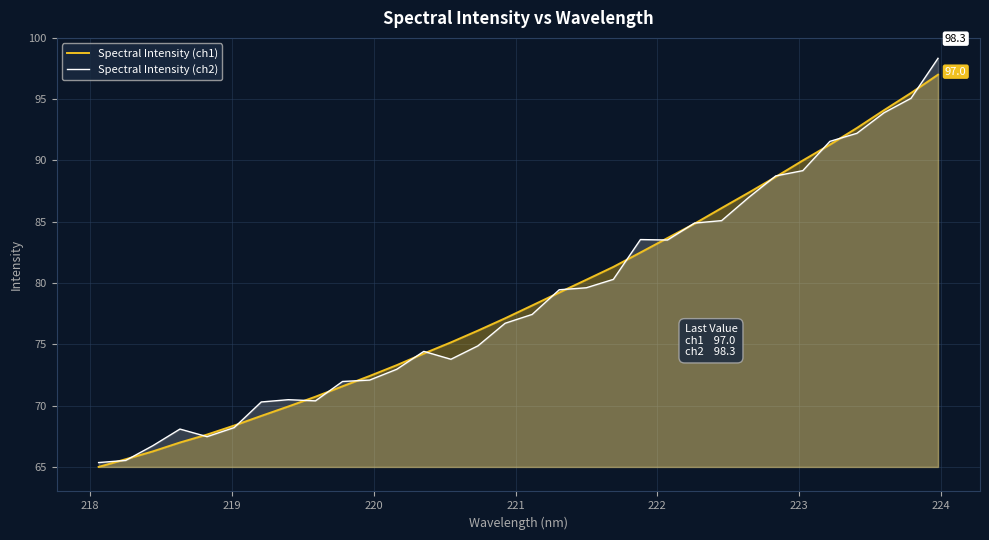

What is the maximum value for Spectral Intensity (ch1)?

97.0